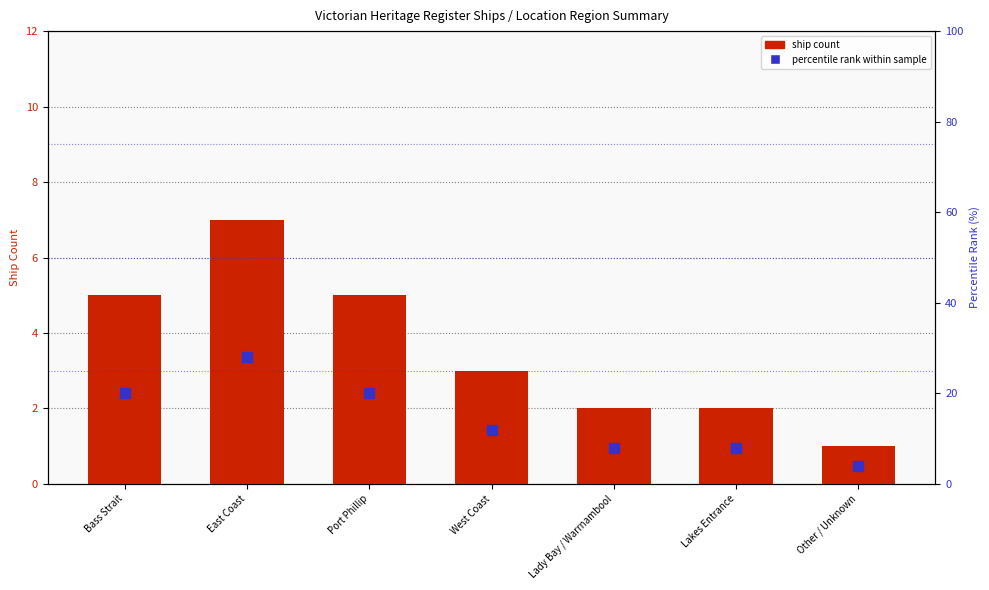

At how many categories does at least one series exceed 1?

7